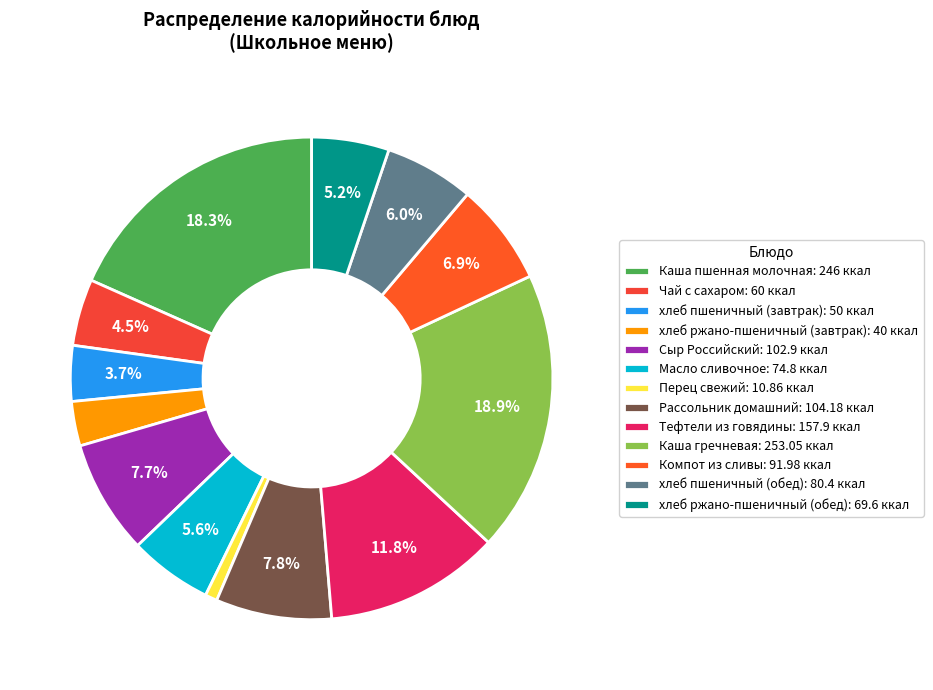

Count the number of slices in the pie.

13